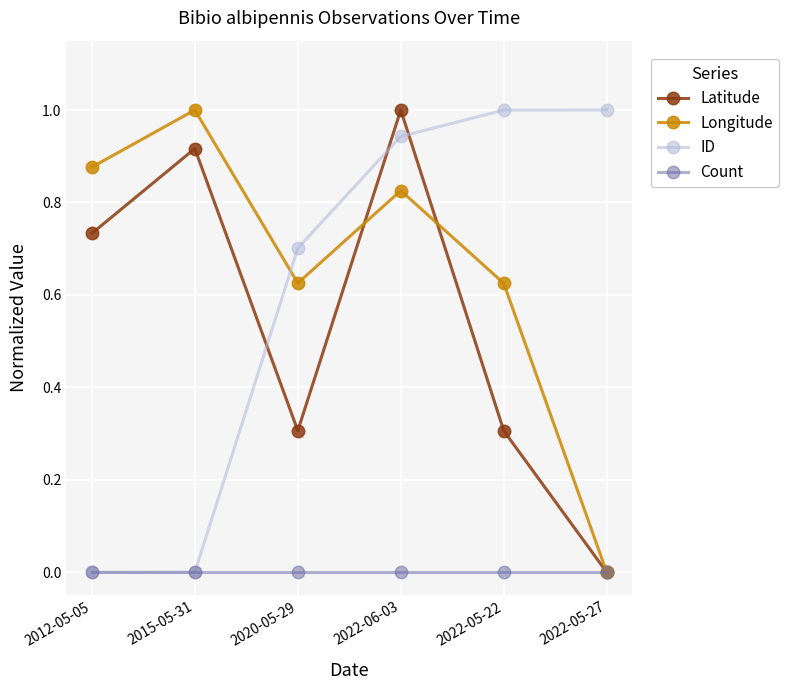

What are all the series names shown in the legend?

Latitude, Longitude, ID, Count